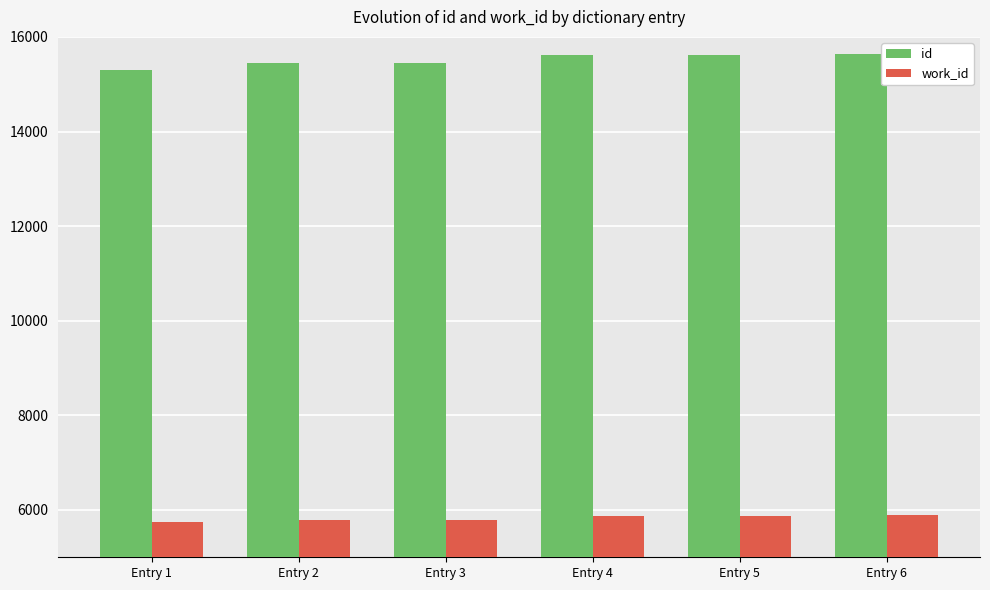

How many categories are shown in the chart?

6